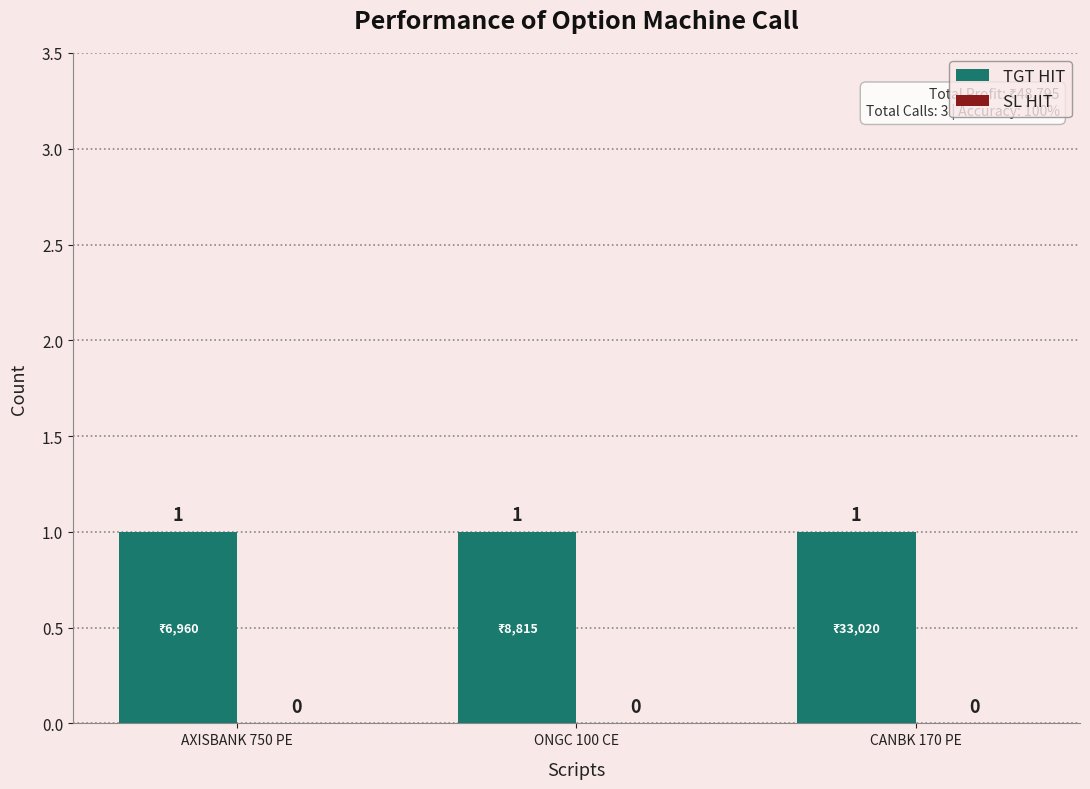

Reading right to left, extract all data points from this chart.

TGT HIT: CANBK 170 PE=1	ONGC 100 CE=1	AXISBANK 750 PE=1
SL HIT: CANBK 170 PE=0	ONGC 100 CE=0	AXISBANK 750 PE=0